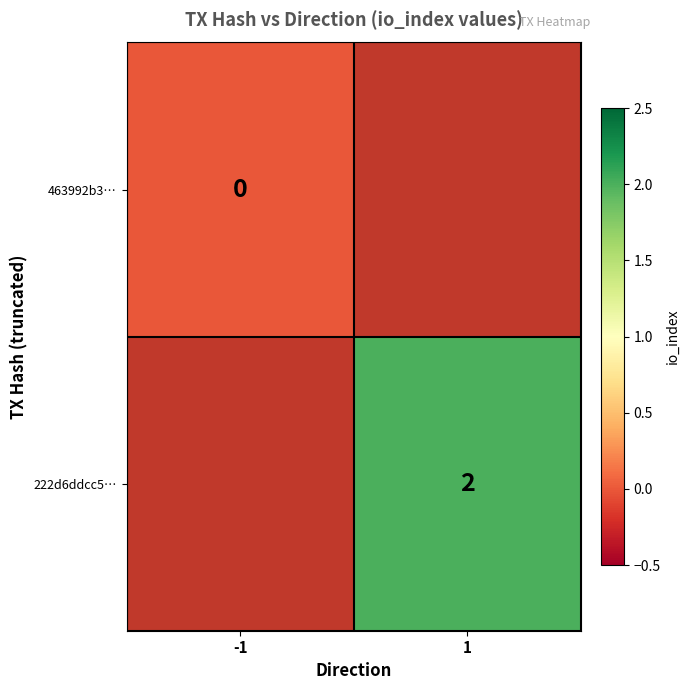

Is it true that 222d6ddcc5… equals 2 at 1?

True